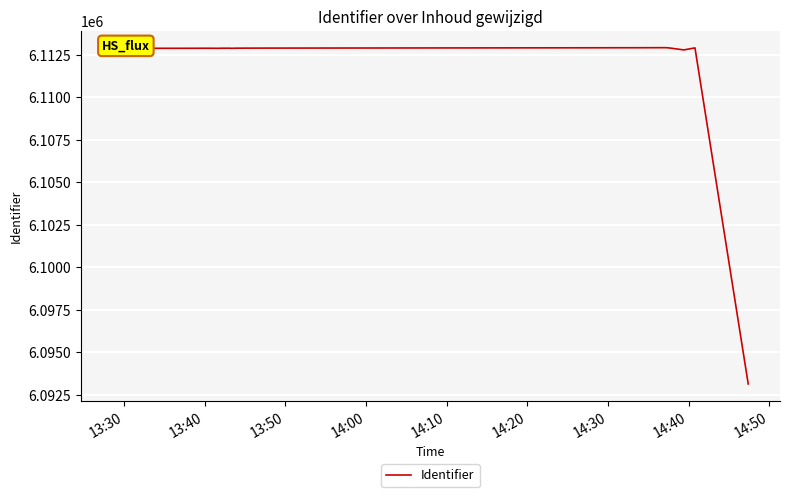

What is the difference between the maximum and minimum values?

19789